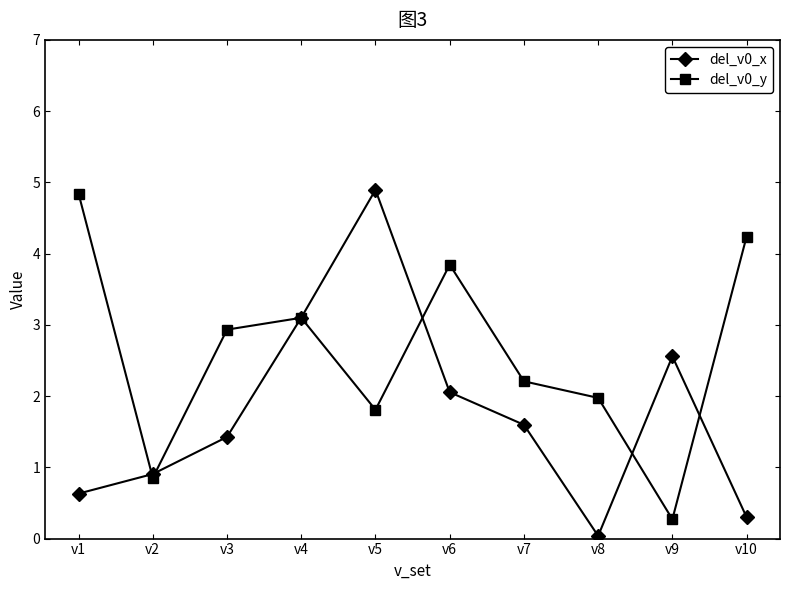

What is the value of the del_v0_x point at the 5th from the left?

4.9